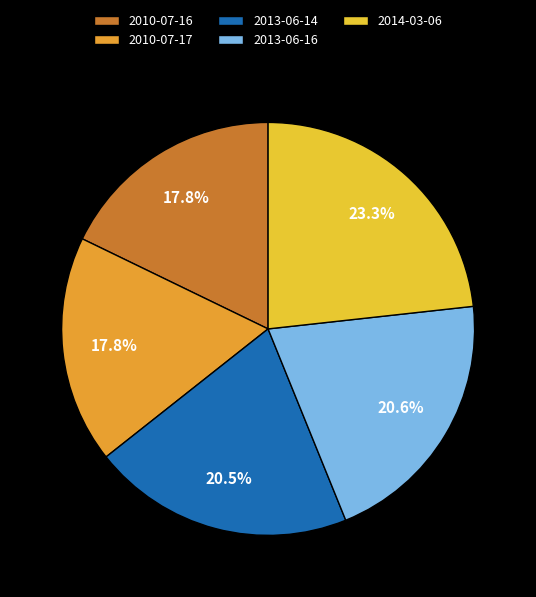

To the nearest percent, what is the difference between the largest and smallest slice percentages?

5%